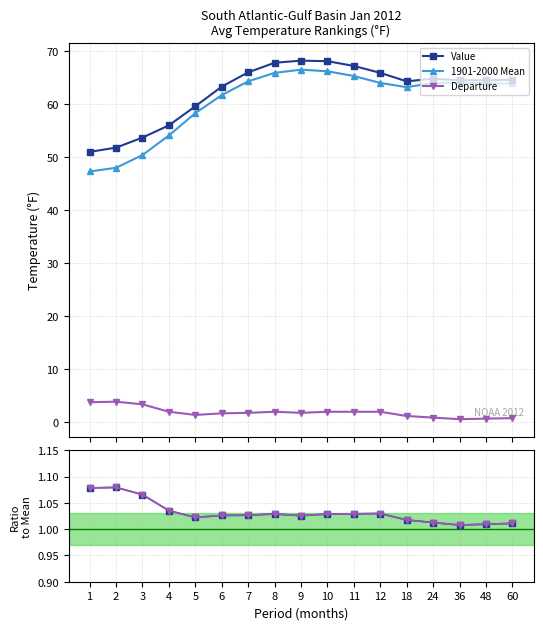

What is the average value of the Value / Mean series?

1.0